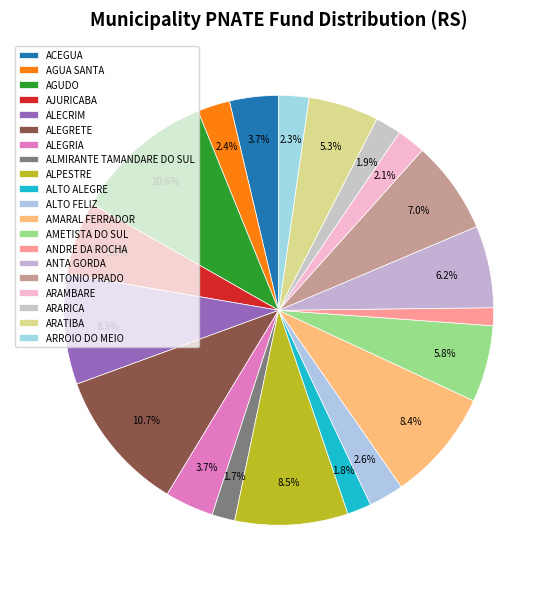

What percentage do ANTONIO PRADO and AMETISTA DO SUL together represent?

12.8%